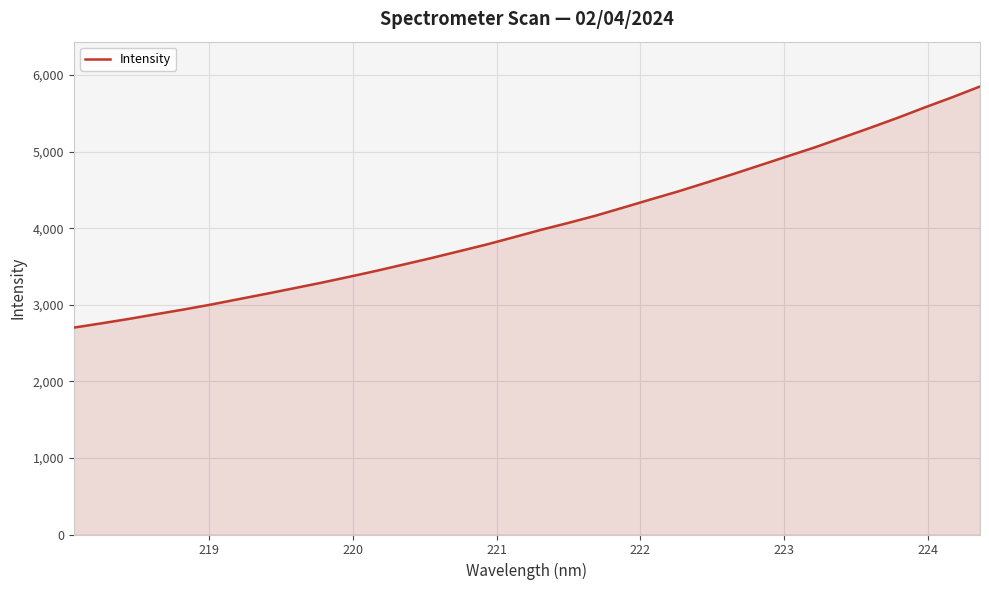

What is the maximum value shown in the chart?

5851.4